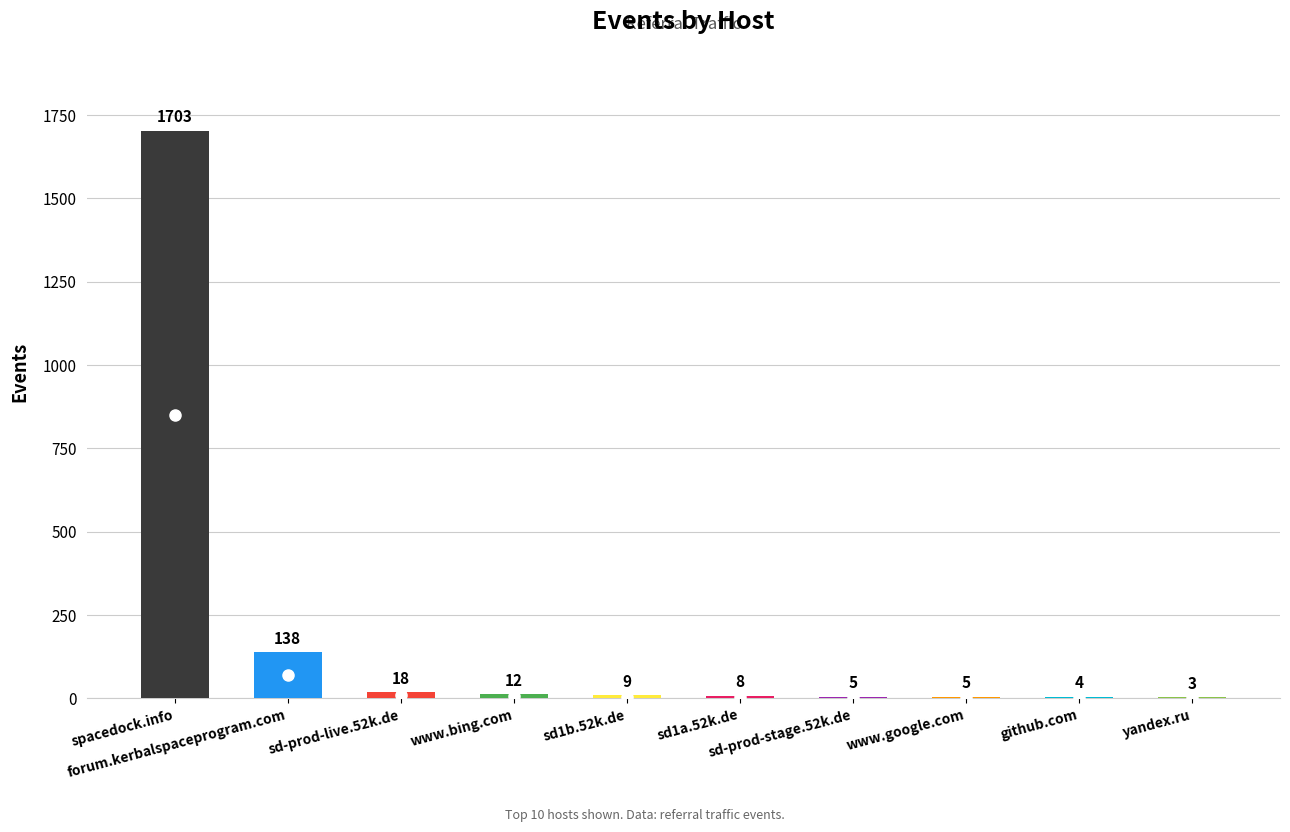

How many distinct data groups are displayed?

1